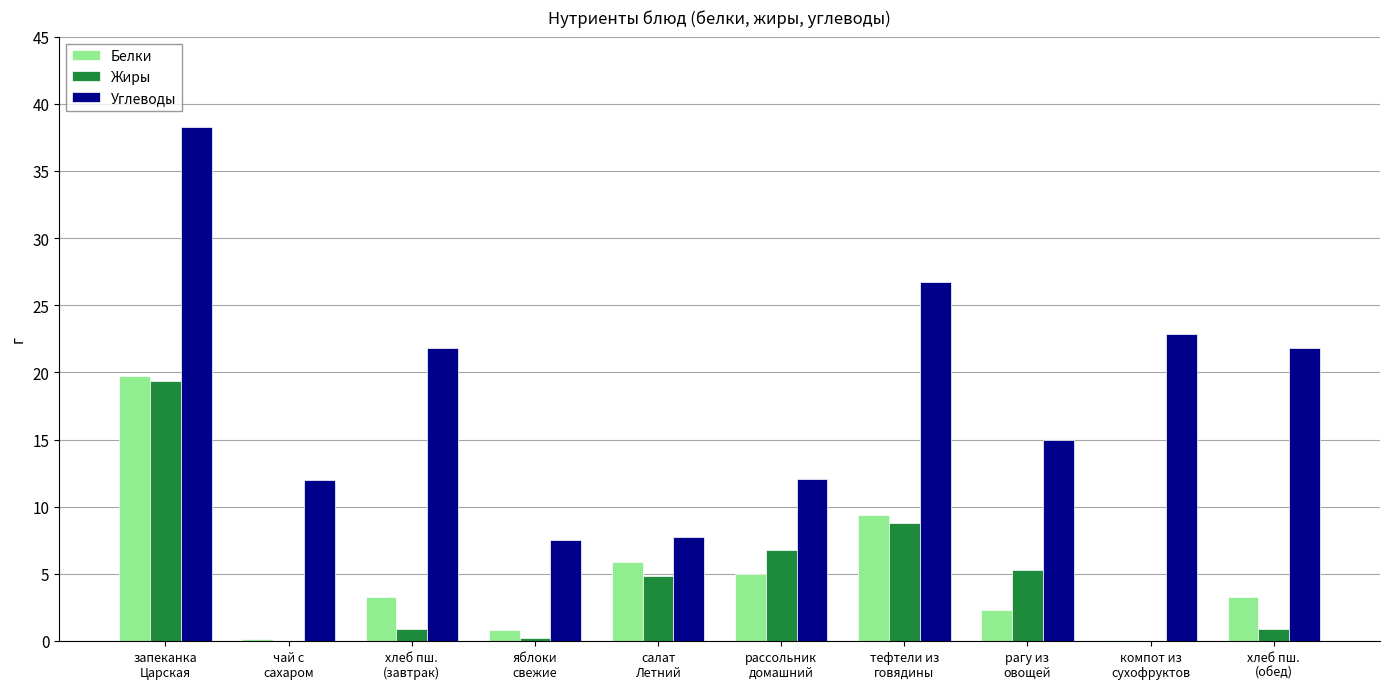

What is the maximum value shown in the chart?

38.3